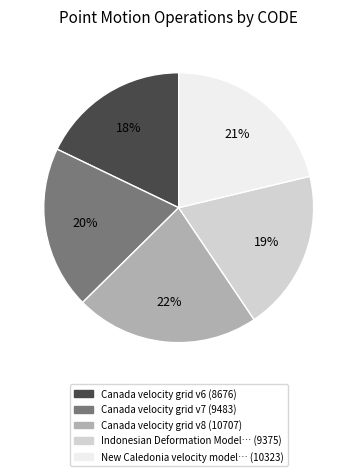

How many segments does this pie chart have?

5